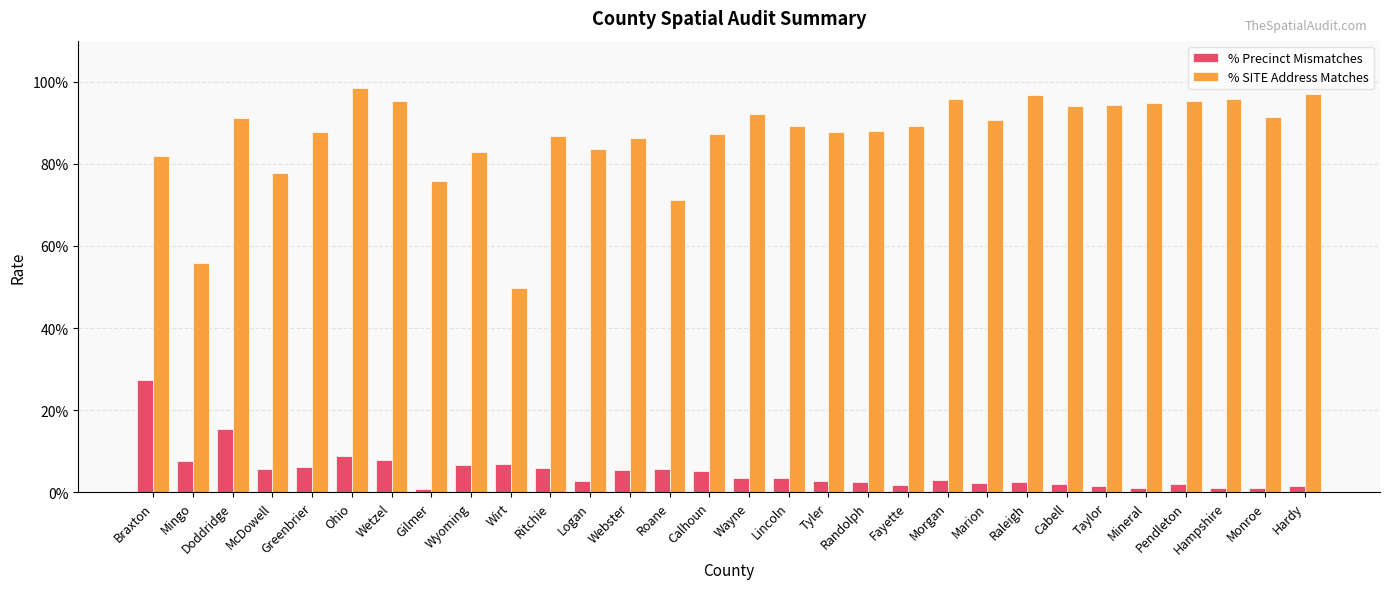

What are all the series names shown in the legend?

% Precinct Mismatches, % SITE Address Matches